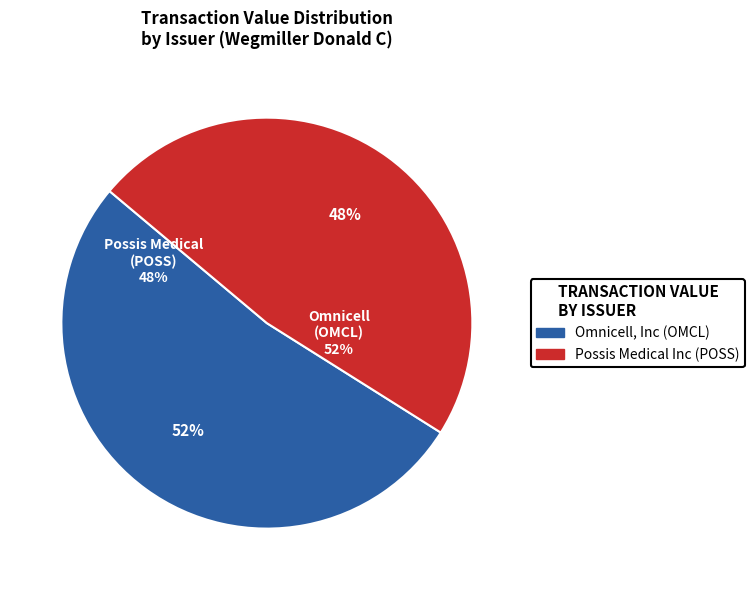

Is it true that 2004-02-20 is 12% of the pie?

False